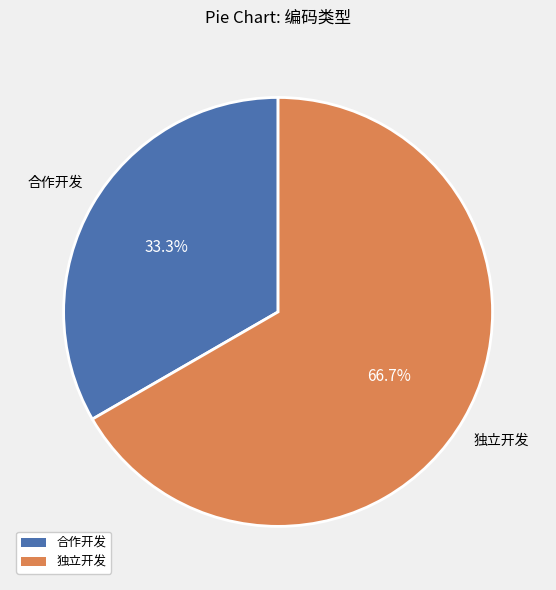

To the nearest percent, what is the difference between the largest and smallest slice percentages?

33%